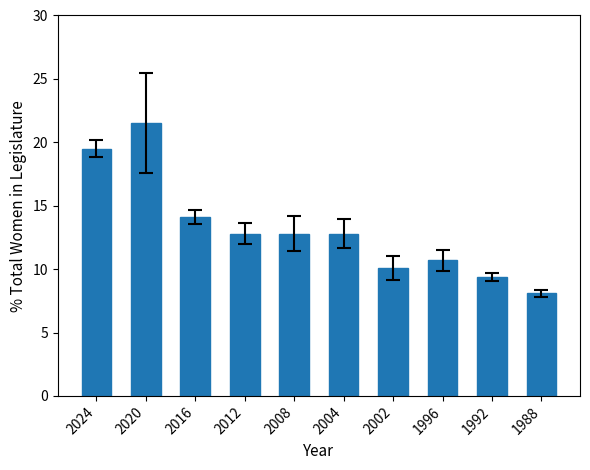

Which has a higher value, 1988 or 1992?

1992